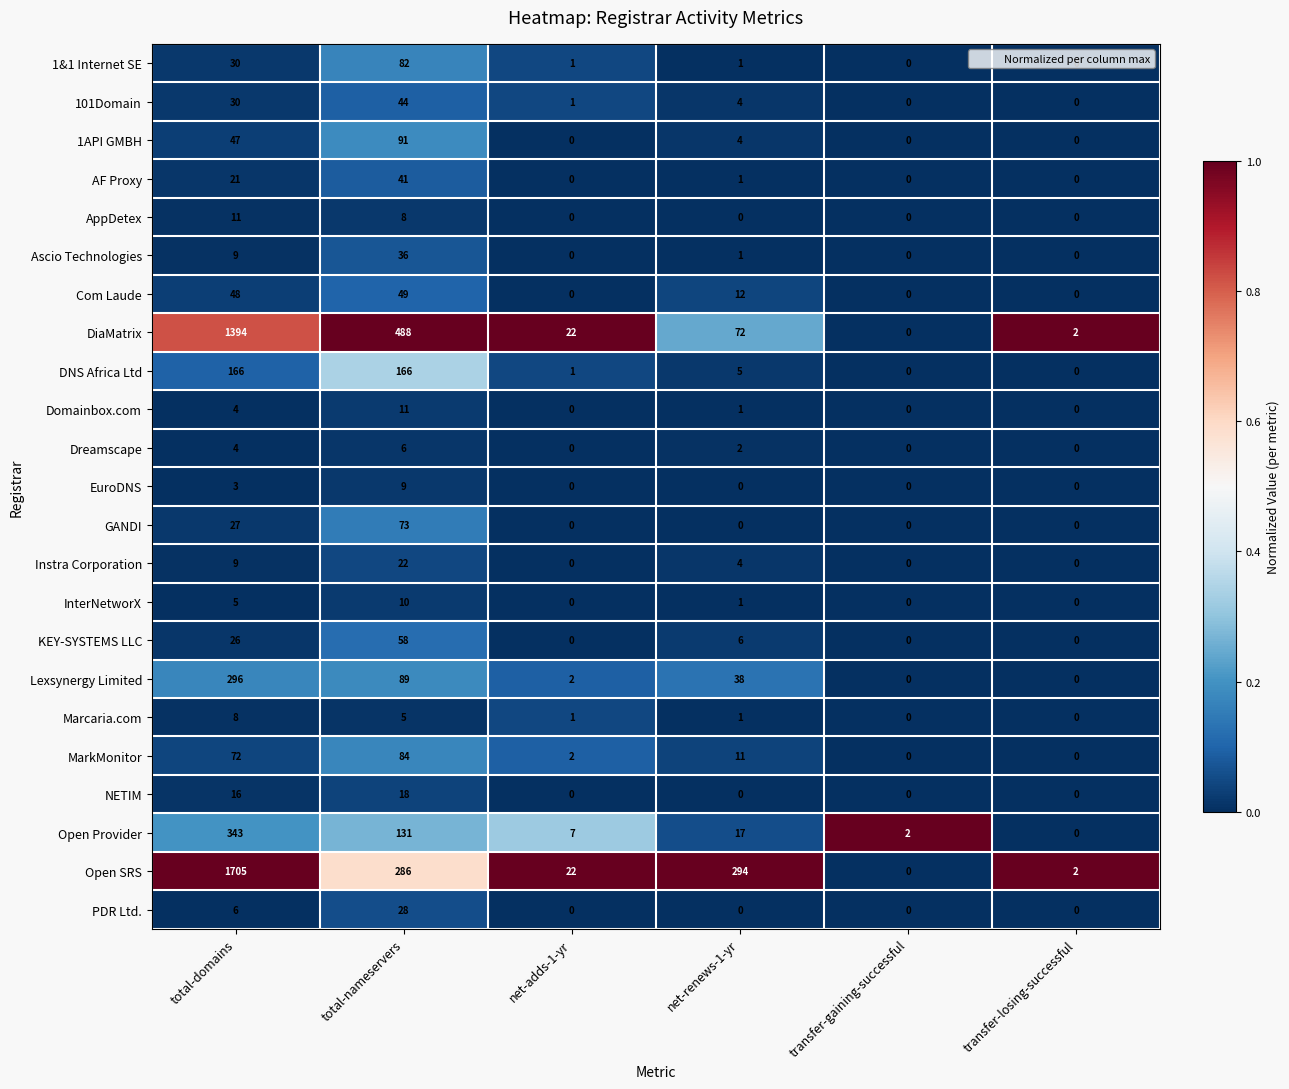

Which series has the largest range (max minus min)?

Open SRS